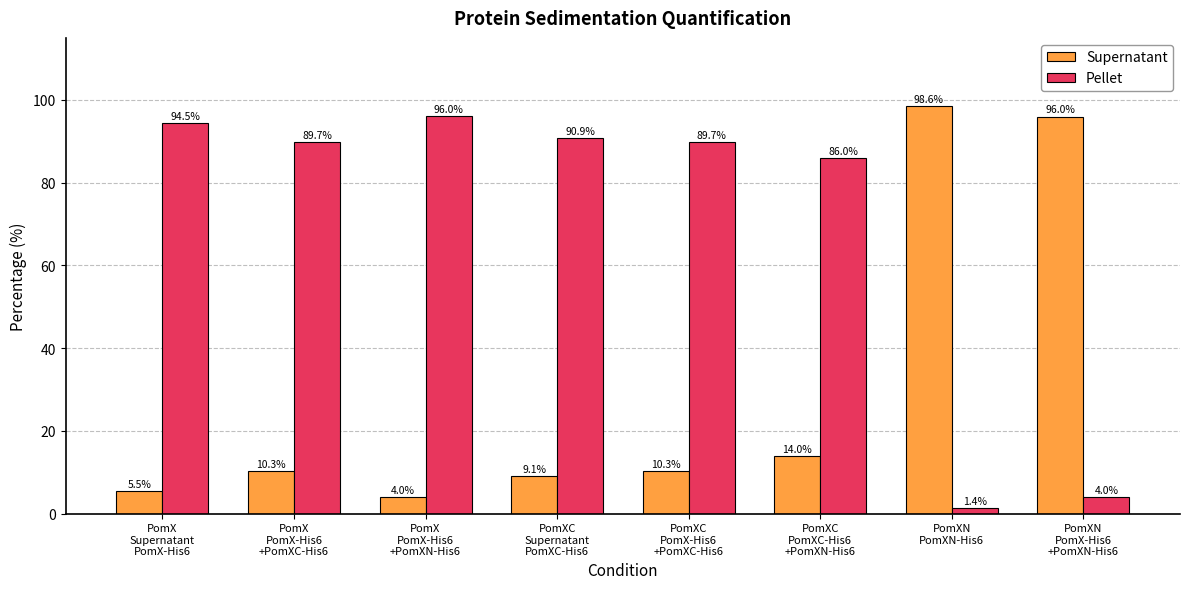

How many values in the Supernatant series exceed 10?

5